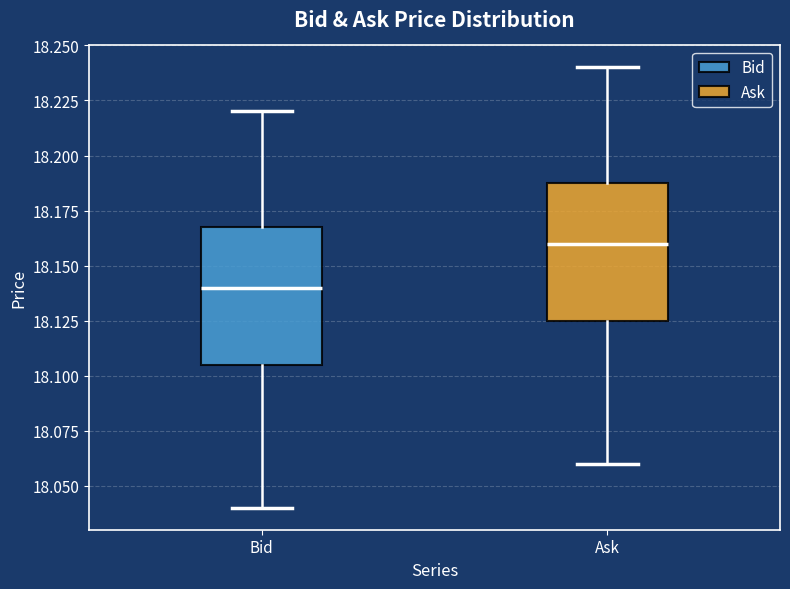

Reading left to right, transcribe this box plot: for each box, give where its median line is, the range the box spans, and where its two whiskers end, as read against the y-axis. The values are not printed on the chart, so give them approximately, as read against the axis.

Bid: median 18.140, box 18.105 to 18.170, whiskers 18.040 to 18.220
Ask: median 18.160, box 18.125 to 18.190, whiskers 18.060 to 18.240